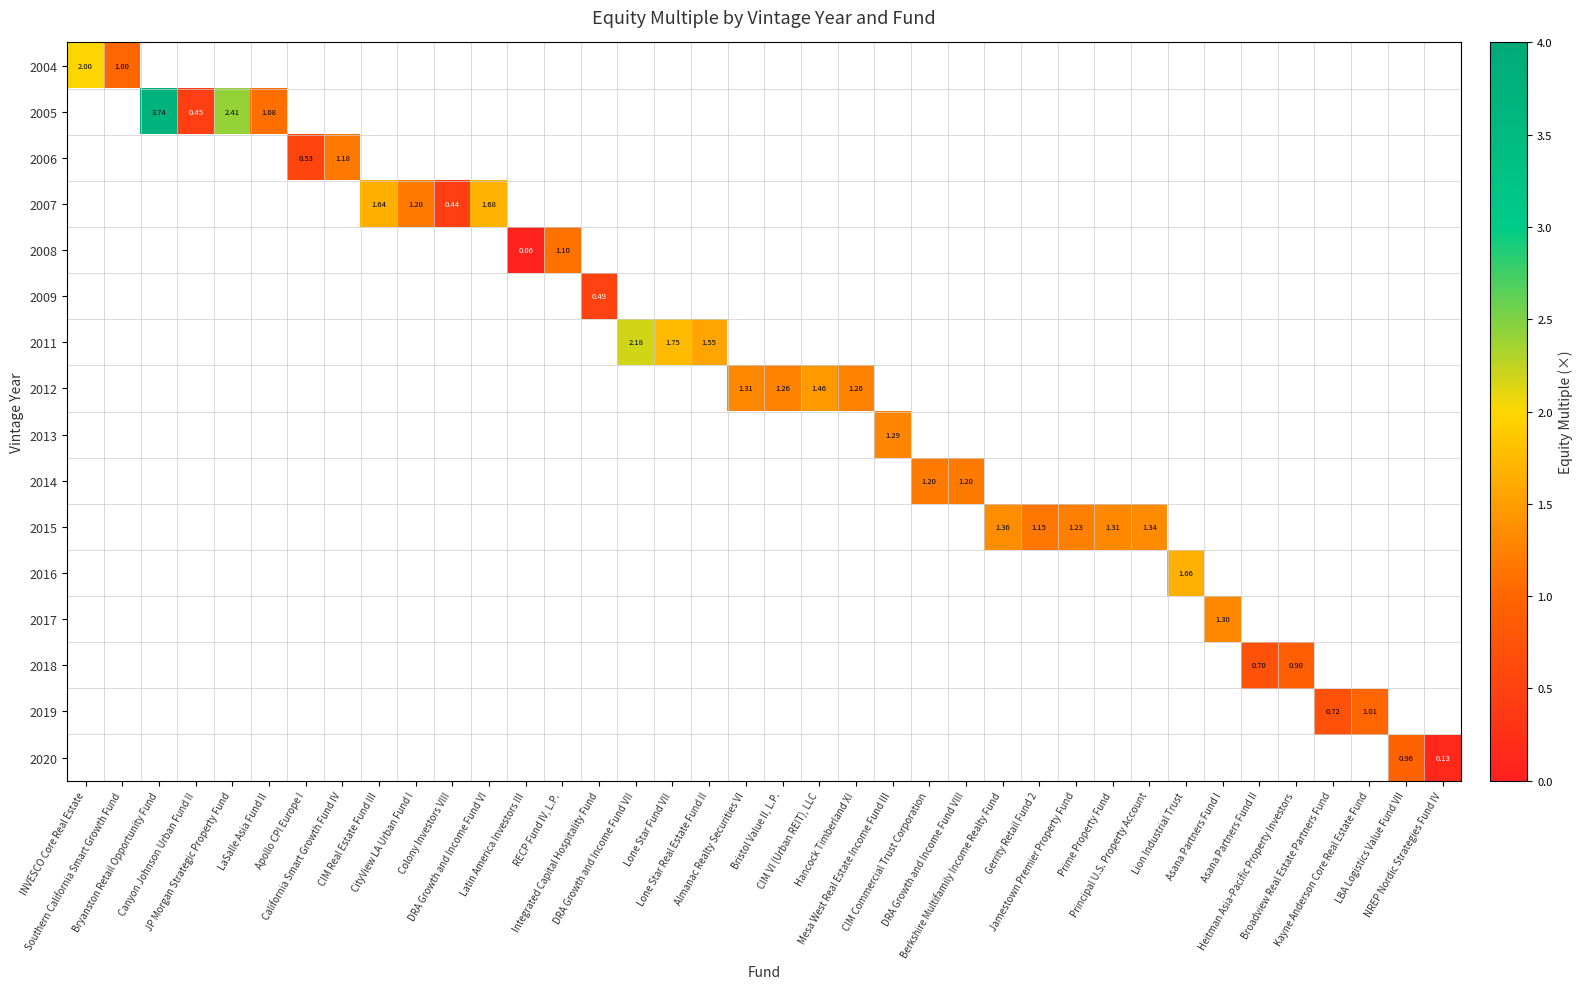

Which category has the highest value across all series?

Bryanston Retail Opportunity Fund